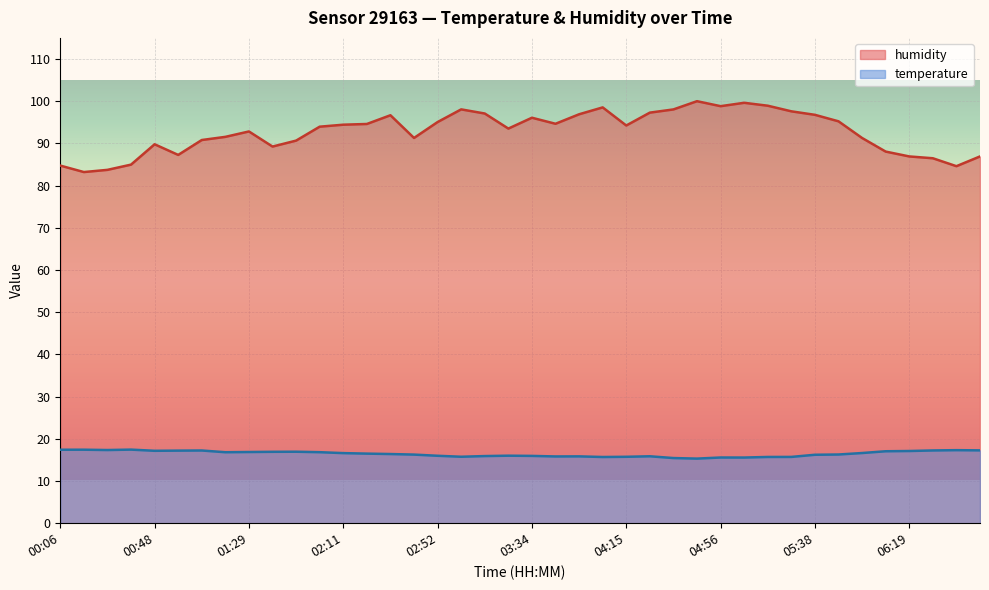

What is the value of the humidity point at the 12th from the left?

94.0